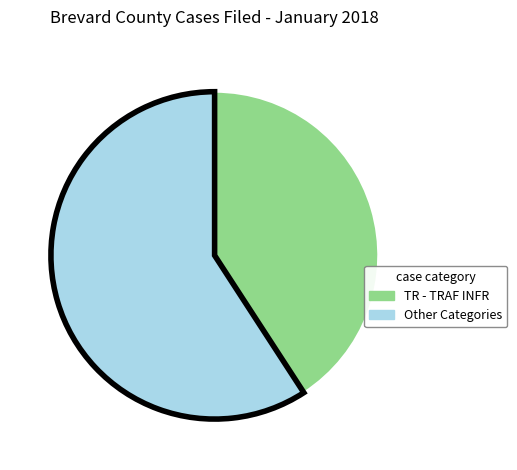

Is there a majority slice in this chart?

Yes